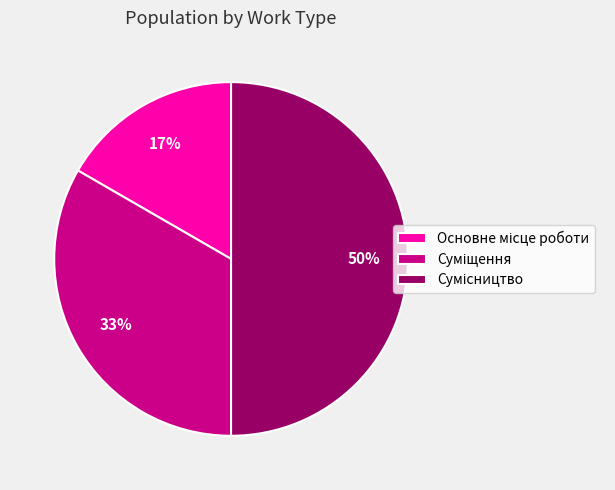

To the nearest percent, what is the difference between the largest and smallest slice percentages?

33%